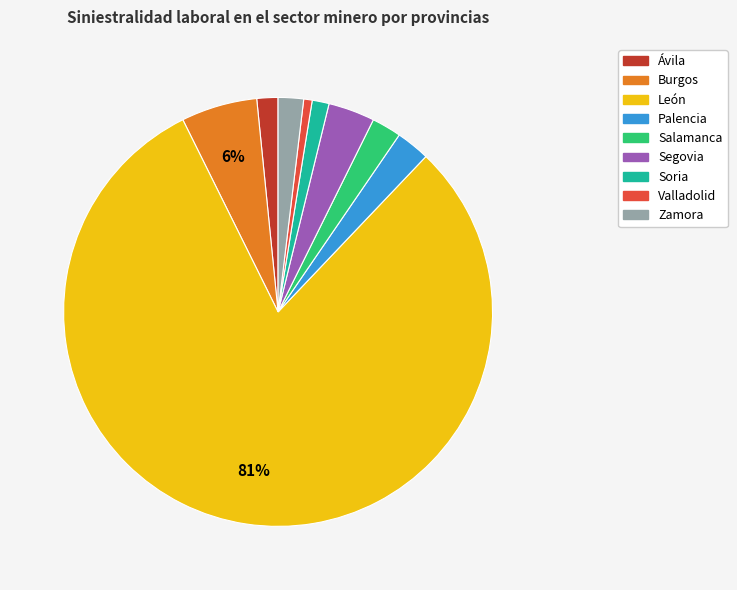

Between Burgos and Valladolid, which is larger?

Burgos